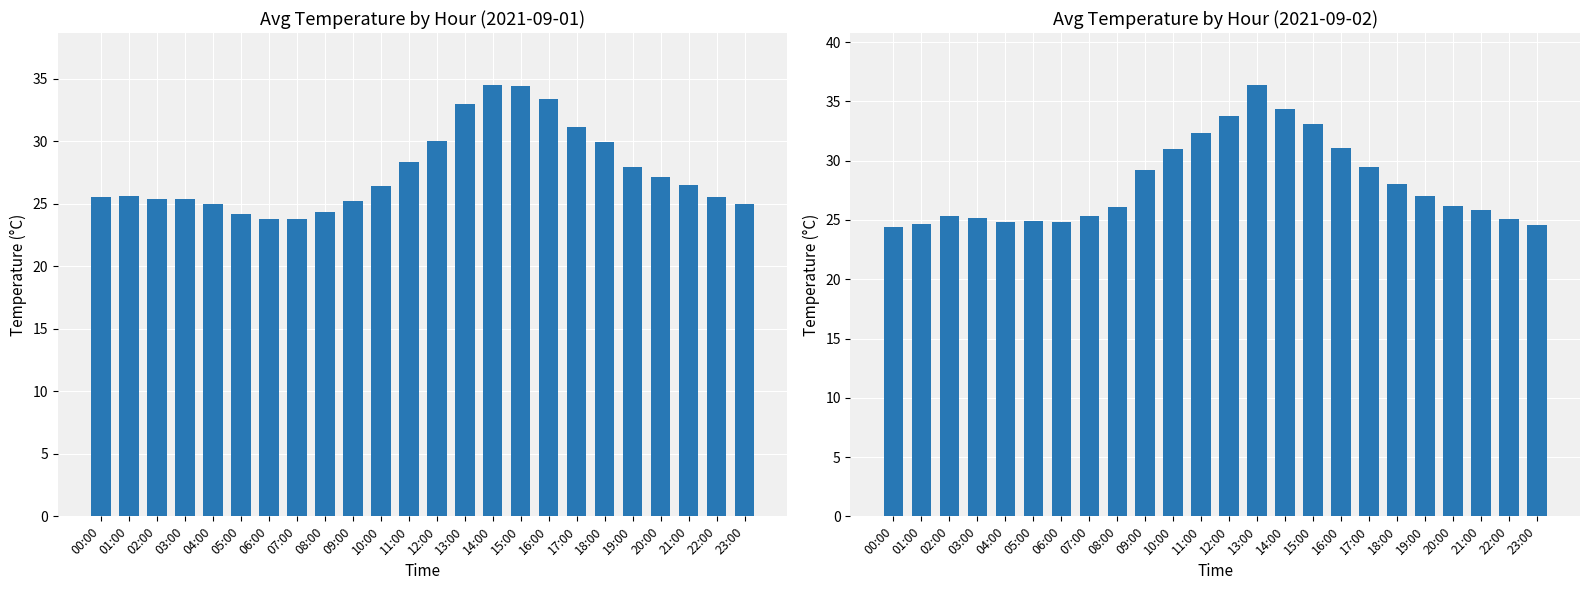

Is the value of avg_temp at 04:00 greater than the value of avg_temp_day2 at 05:00?

Yes